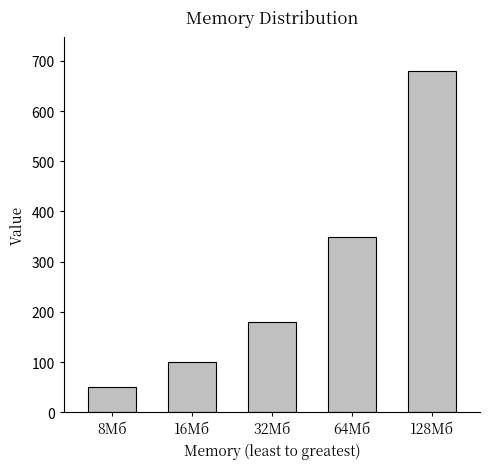

Reading left to right, extract all data points from this chart.

8Мб=50	16Мб=100	32Мб=180	64Мб=350	128Мб=680